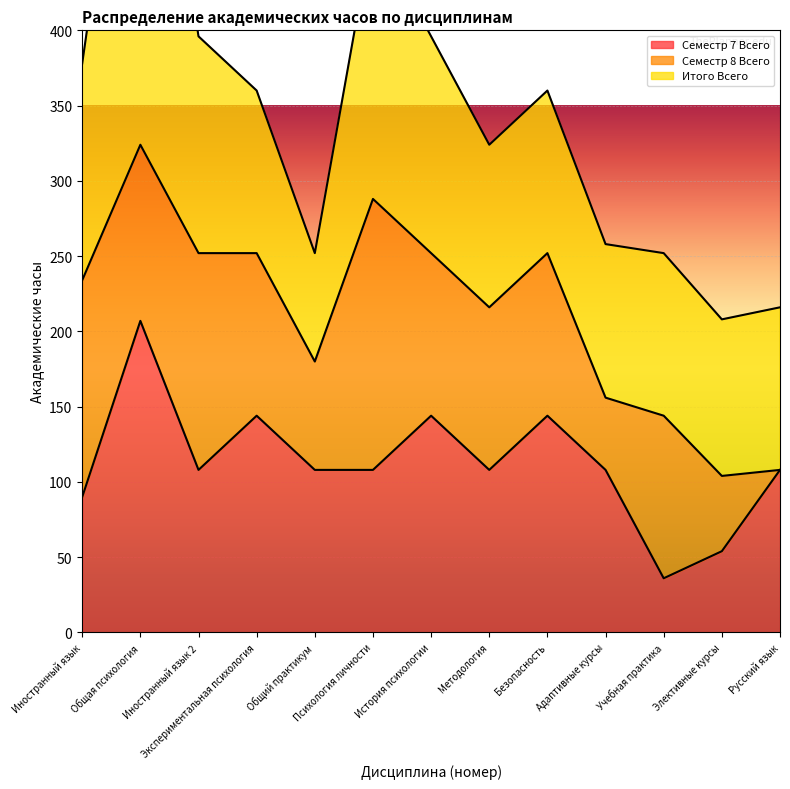

The value of Семестр 7 Всего at История психологии is 61. True or false?

False